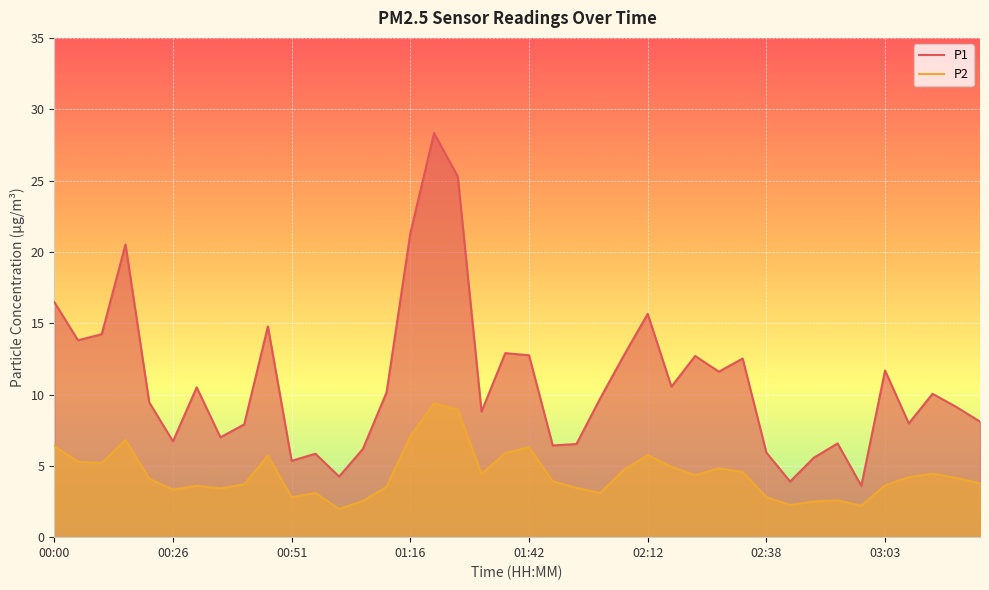

At which category does the chart reach its peak across all series?

01:21